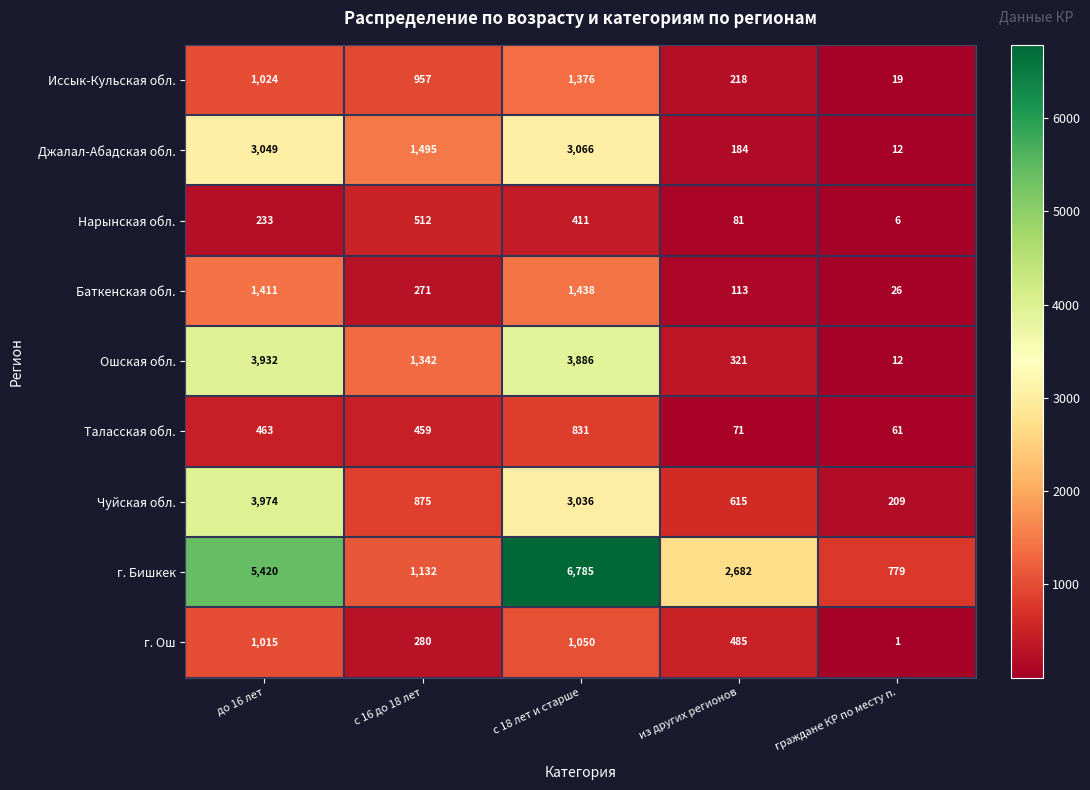

What is the difference between the second highest and second lowest values in the Нарынская обл. series?

330